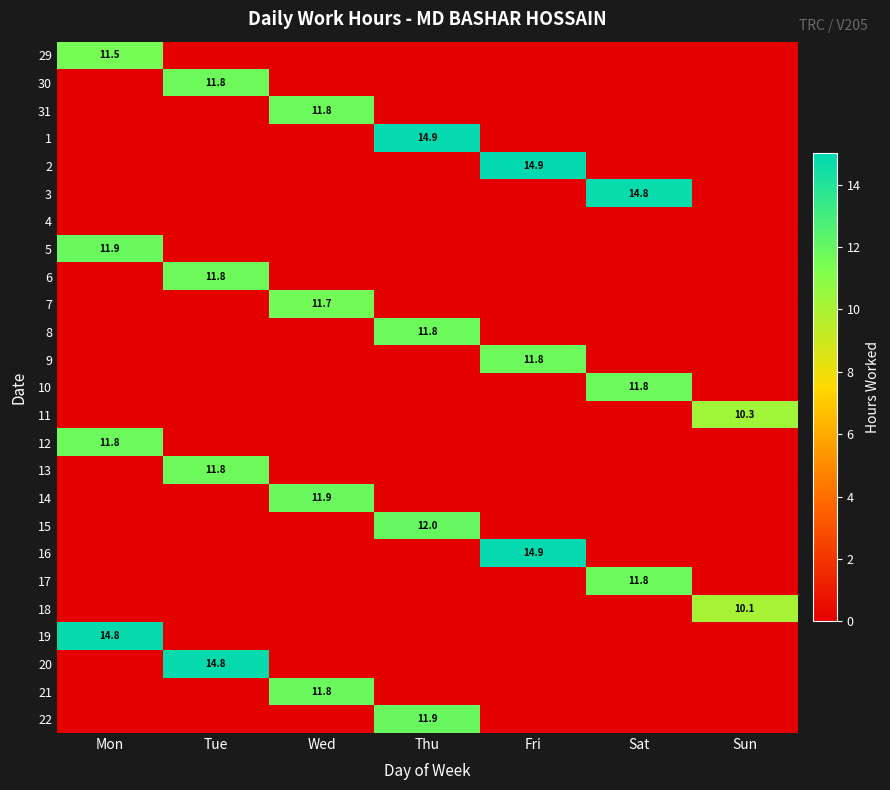

Is it true that 14 equals 11.9 at Wed?

True